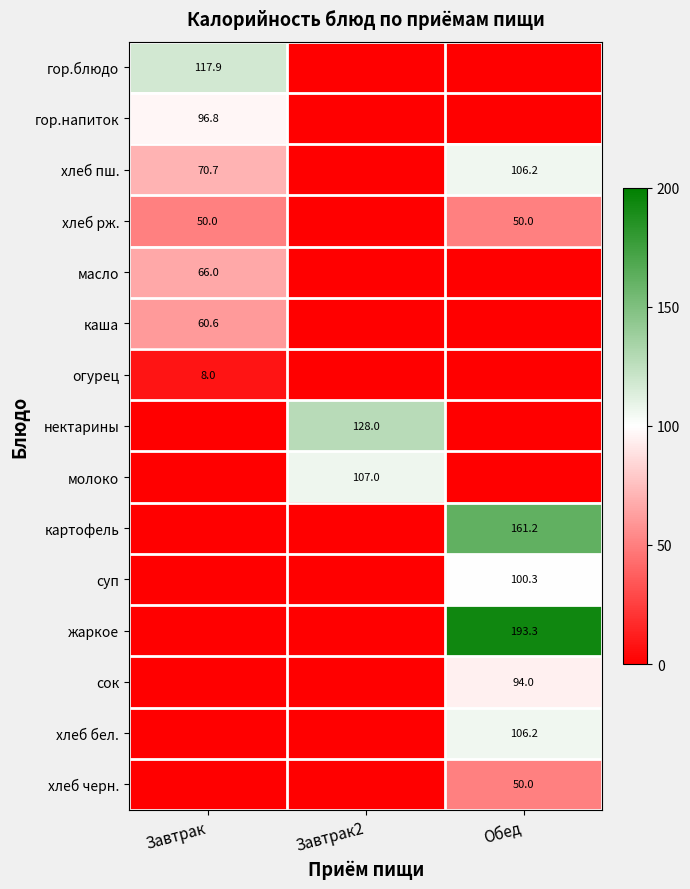

How many distinct data groups are displayed?

15